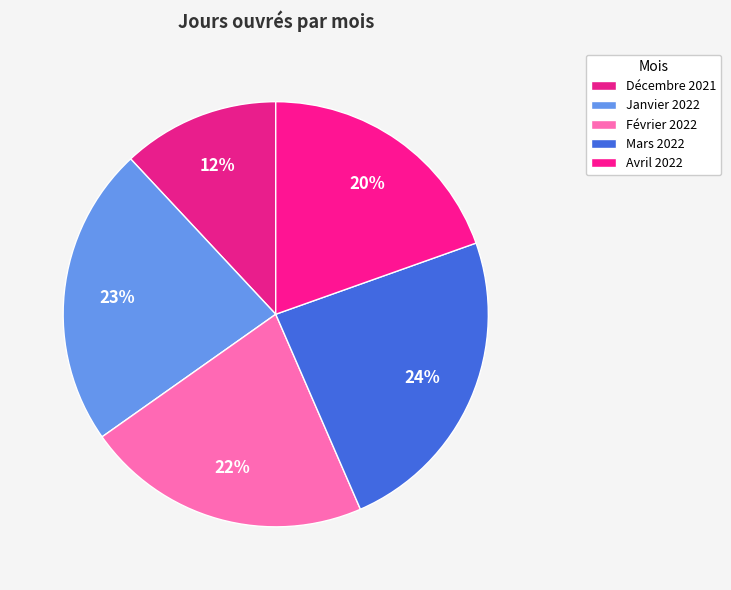

To the nearest percent, what percentage of the pie is Février 2022?

22%